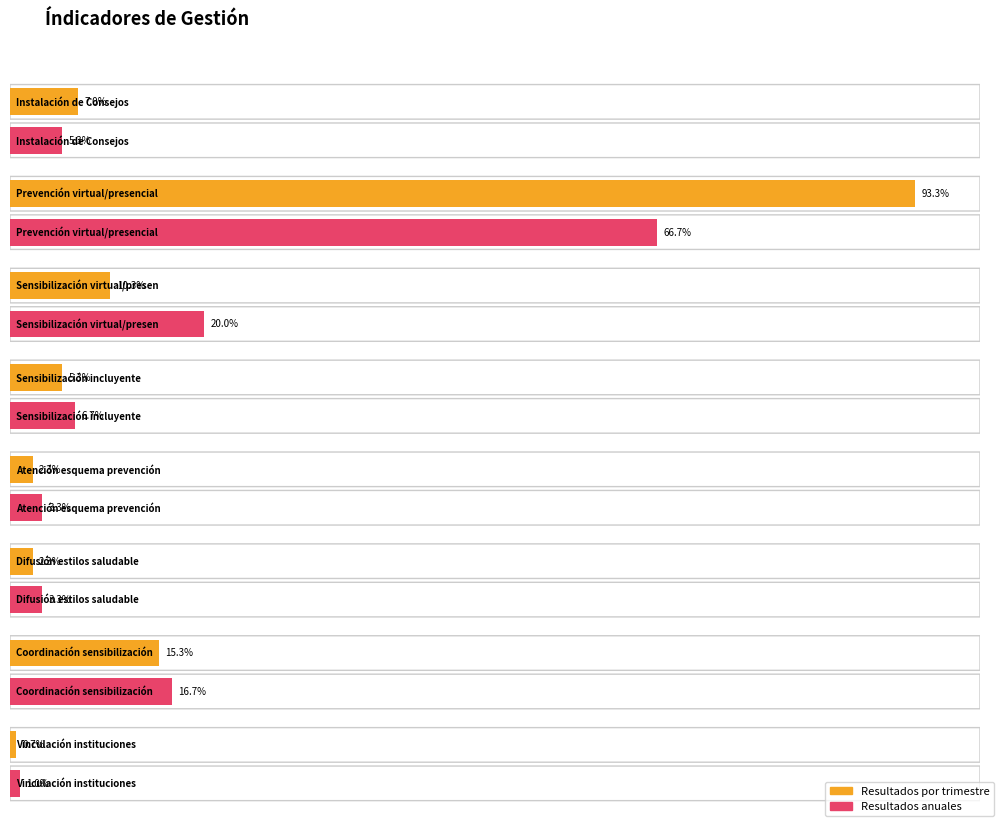

How many groups of bars are there?

8